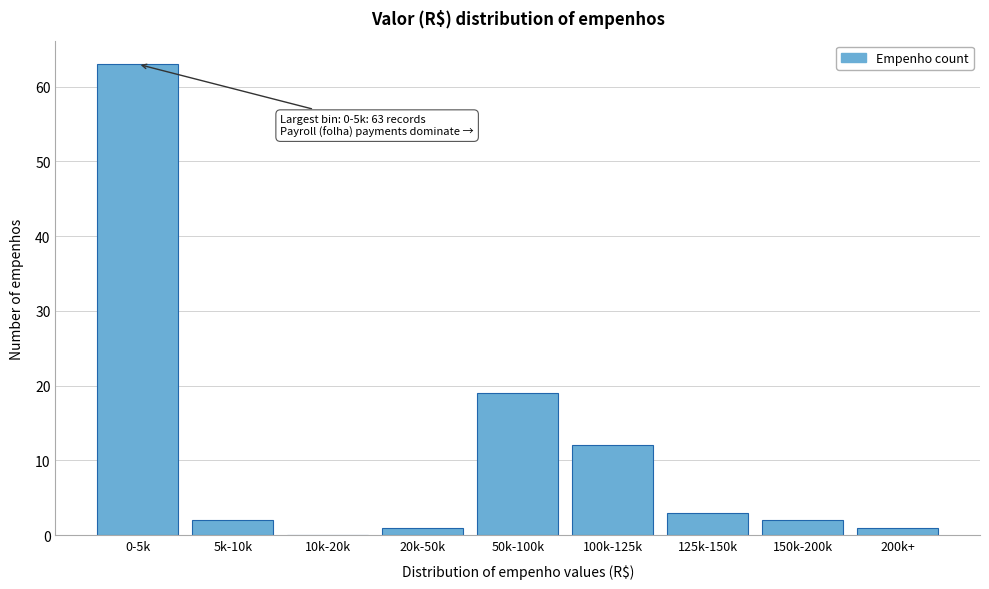

Reading right to left, extract all data points from this chart.

200k+=1	150k-200k=2	125k-150k=3	100k-125k=12	50k-100k=19	20k-50k=1	10k-20k=0	5k-10k=2	0-5k=63